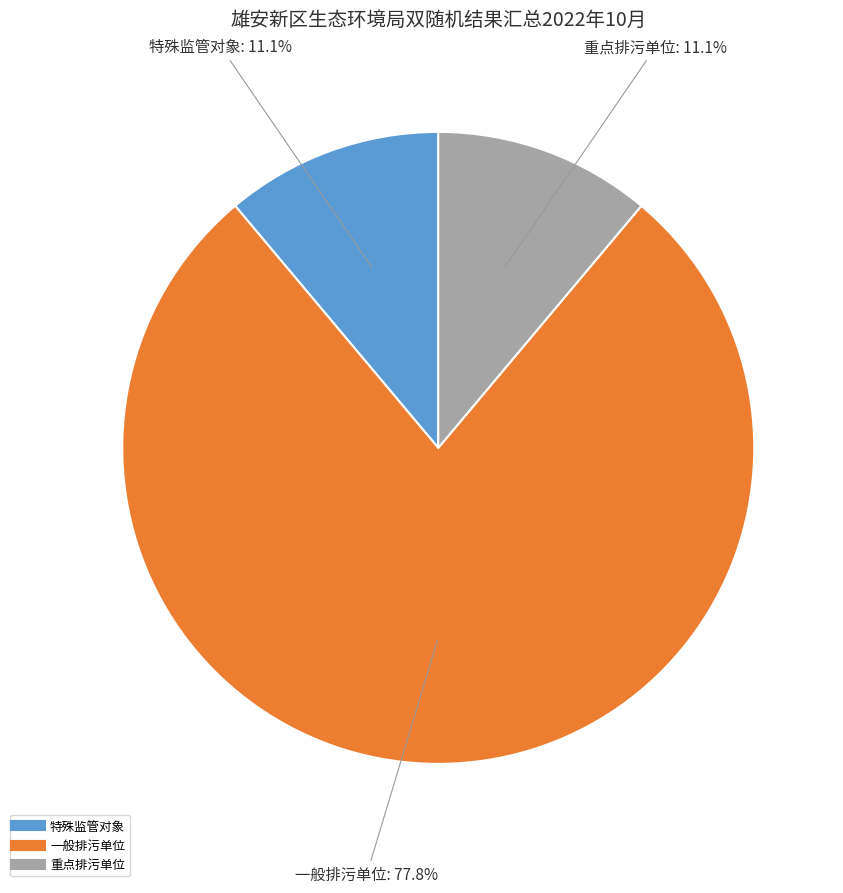

Is there a majority slice in this chart?

Yes